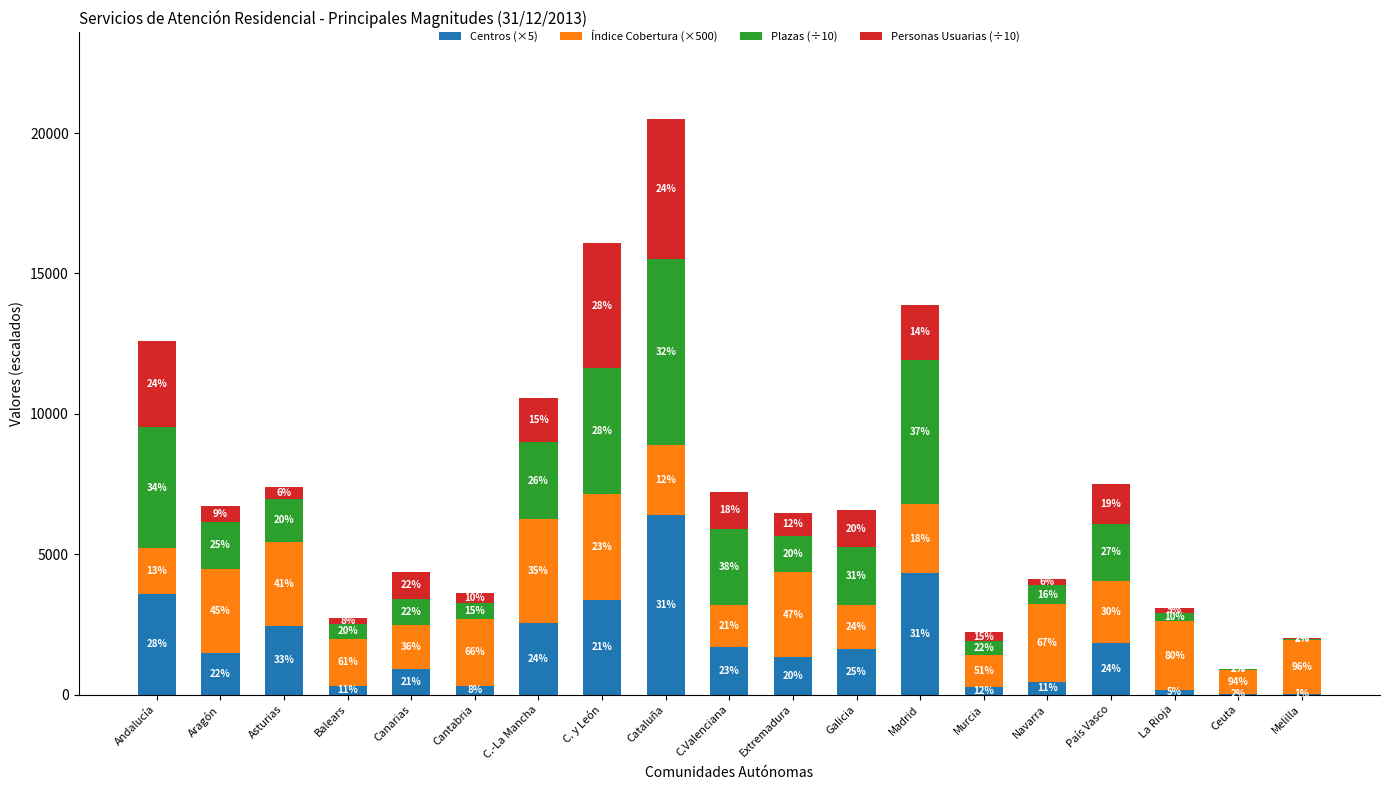

Rank the series at C. y León from lowest to highest value.

Centros (×5), Índice Cobertura (×500), Plazas (÷10), Personas Usuarias (÷10)